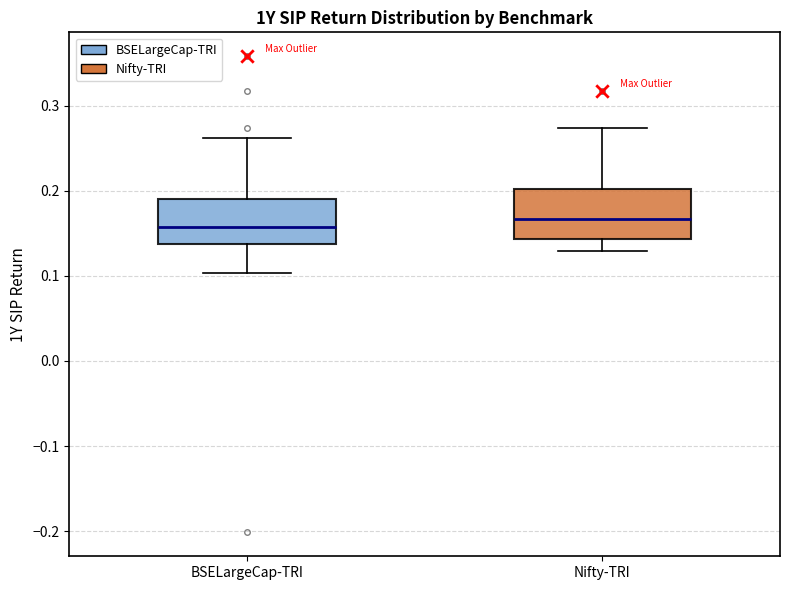

Where is the lower edge of the box for BSELargeCap-TRI on the y-axis? The values are not printed on the chart, so give them approximately, as read against the axis.

0.14